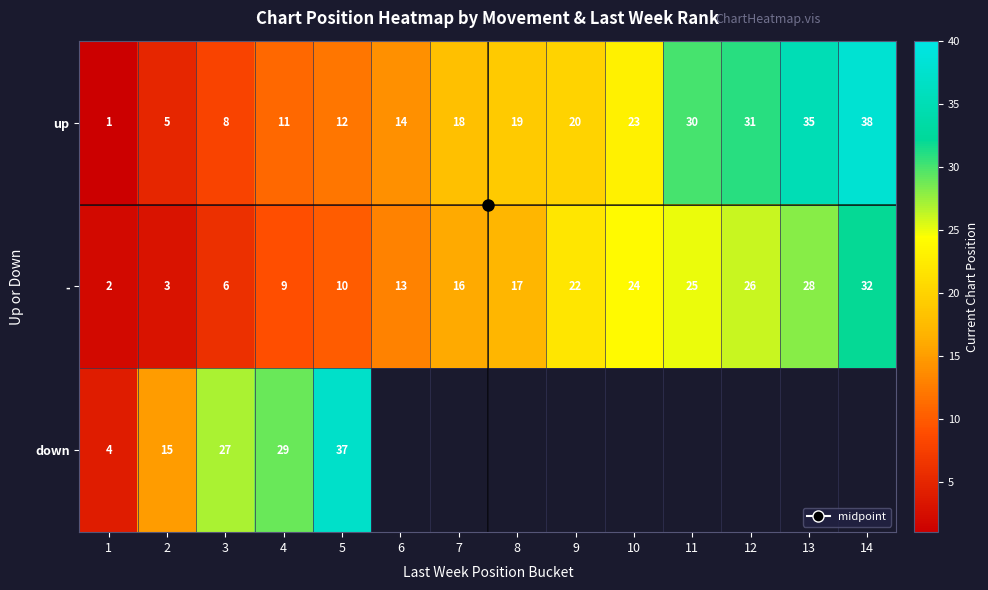

Is it true that up equals 42.8 at 12?

False